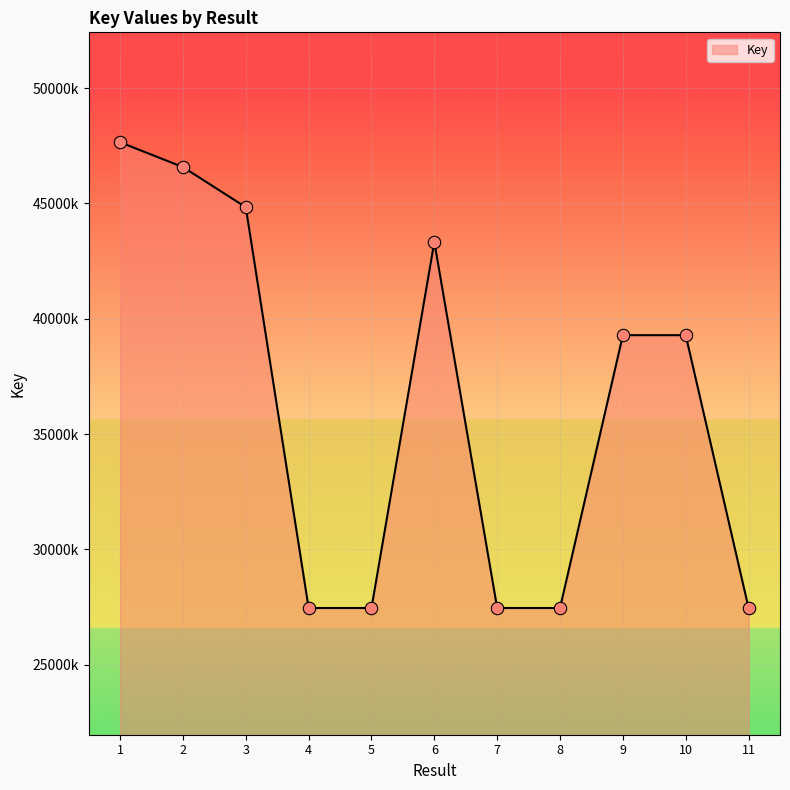

Between 9 and 10, which is larger?

9